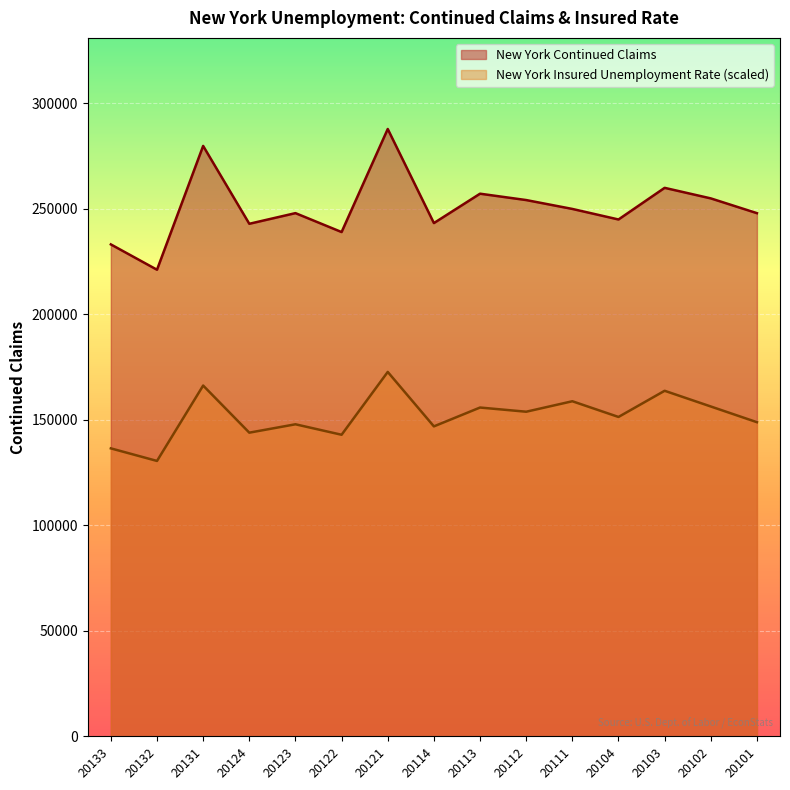

What is the minimum value shown in the chart?

130546.4